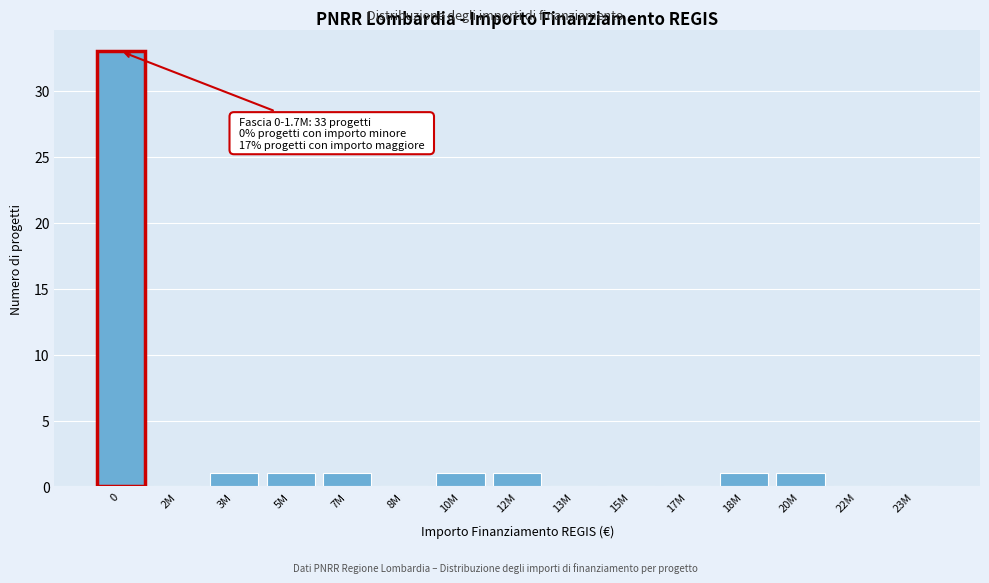

Reading right to left, what are all the values shown in this chart?

23M=0	22M=0	20M=1	18M=1	17M=0	15M=0	13M=0	12M=1	10M=1	8M=0	7M=1	5M=1	3M=1	2M=0	0=33